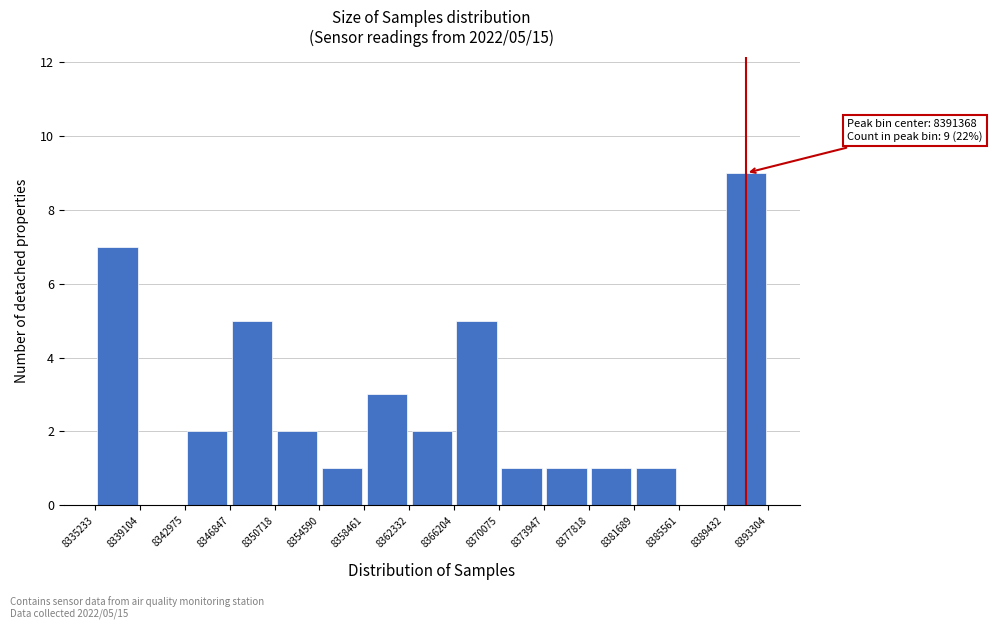

Which range on the x-axis has the tallest bar?

8389432 to 8393304